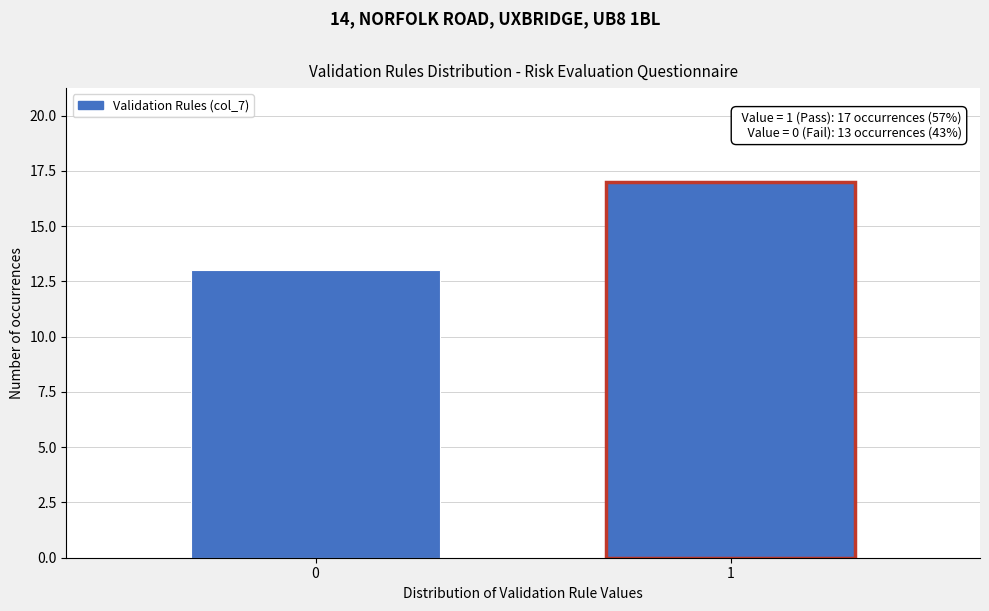

Reading right to left, list all the values displayed in this chart.

17	13